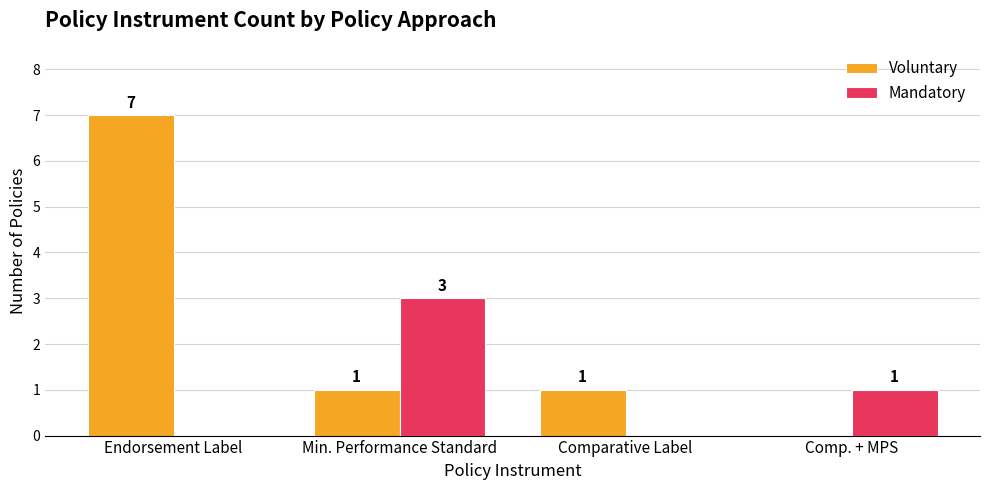

Count the Mandatory values in the range 0 to 3.

4